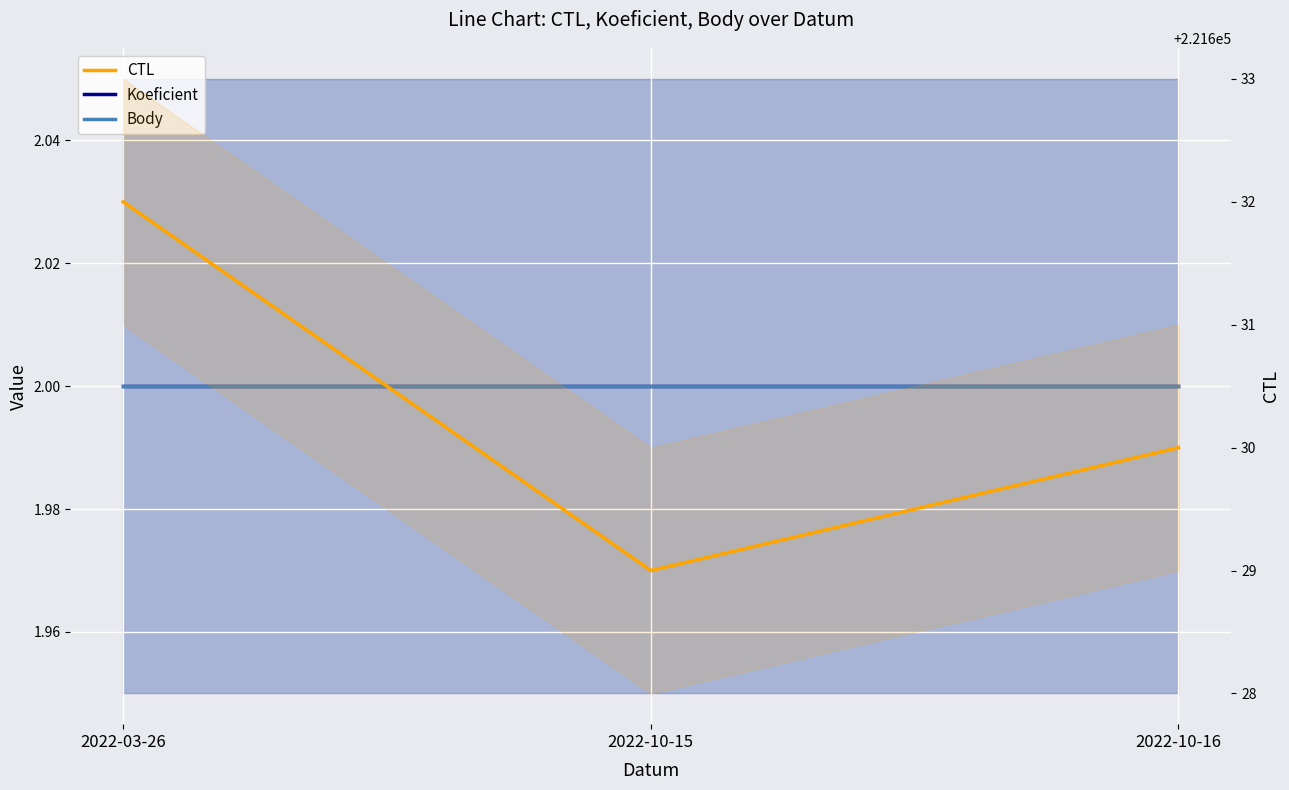

What is the maximum value for Body?

2